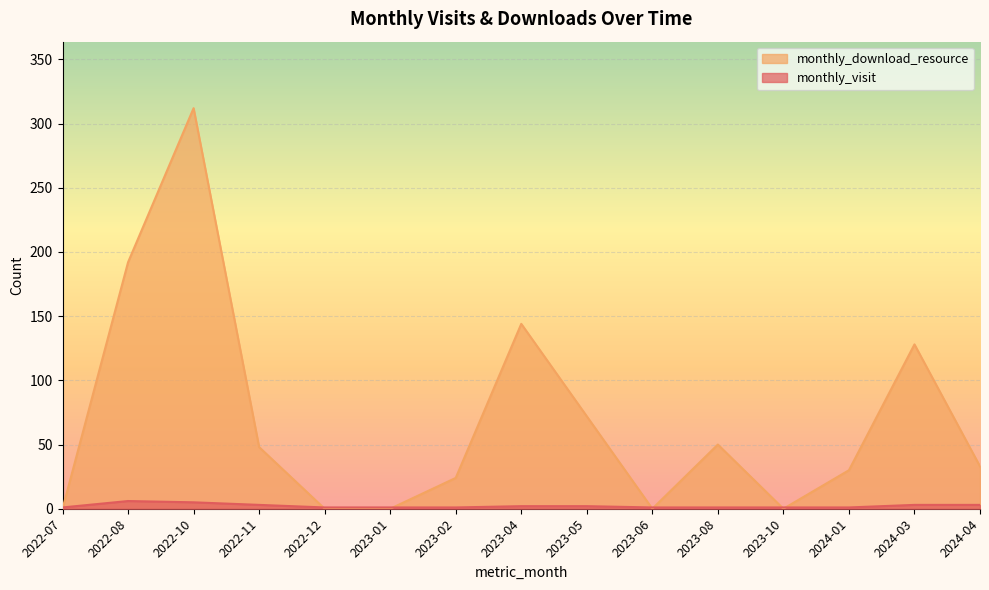

How many monthly_visit values are between 1 and 3?

13